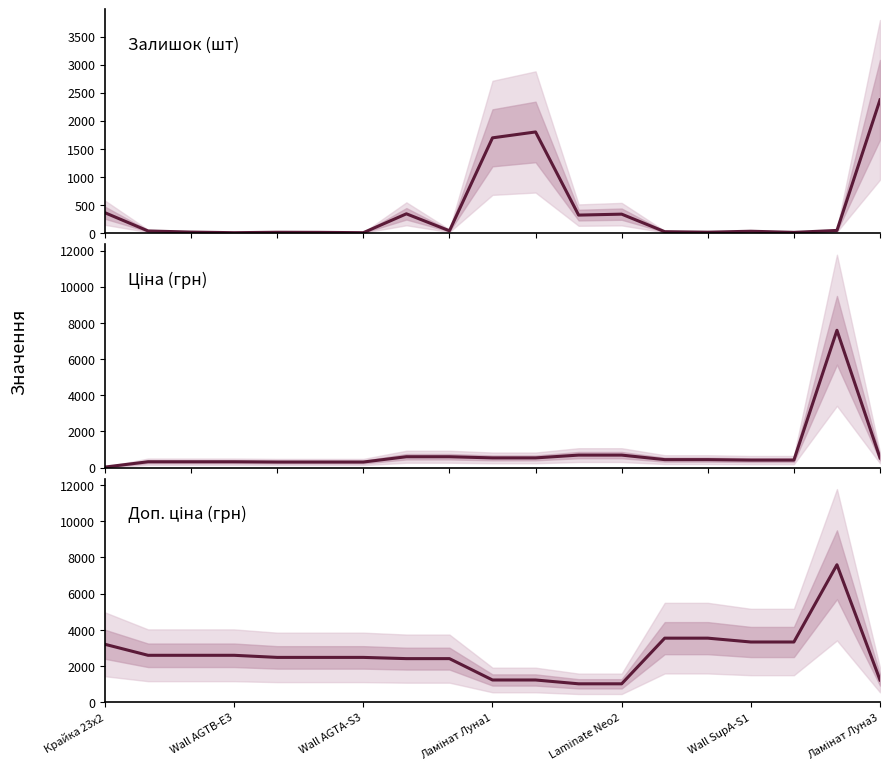

What is the difference between the maximum and minimum values in the Доп. ціна series?

6571.9